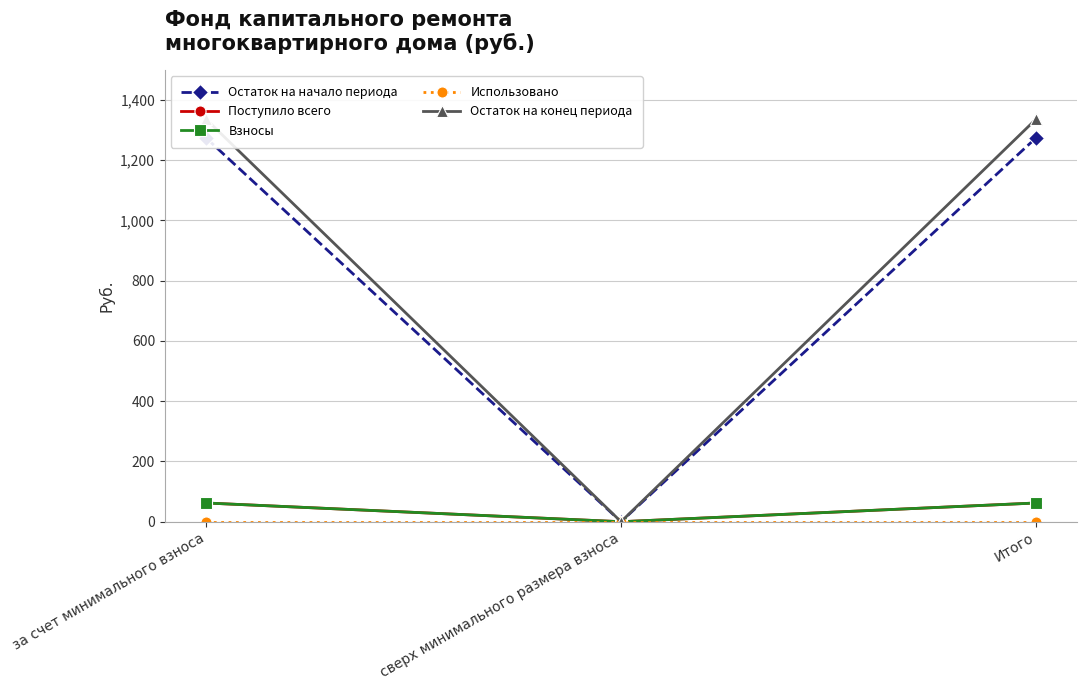

How many values in the Поступило всего series exceed 62?

2